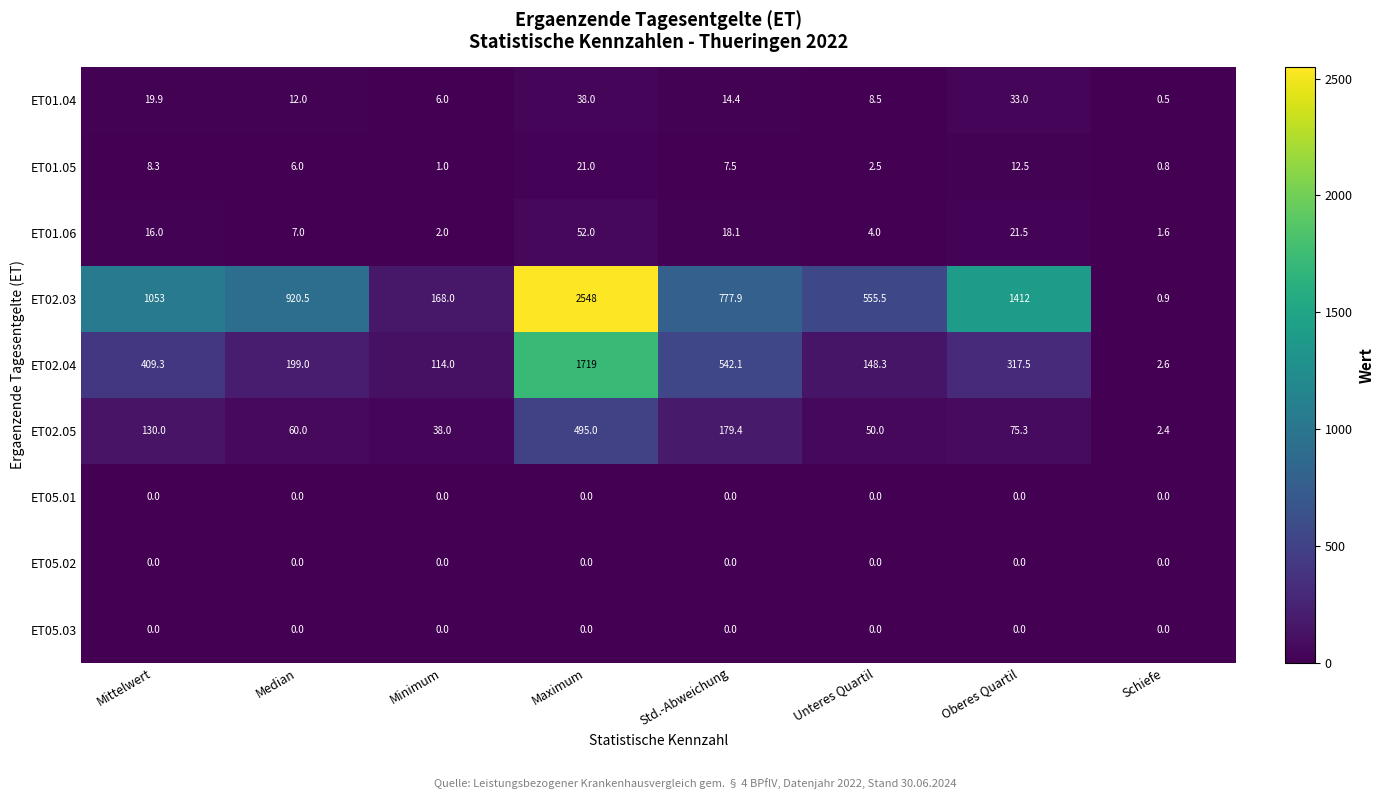

The value of ET01.05 at Oberes Quartil is 12.5. True or false?

True